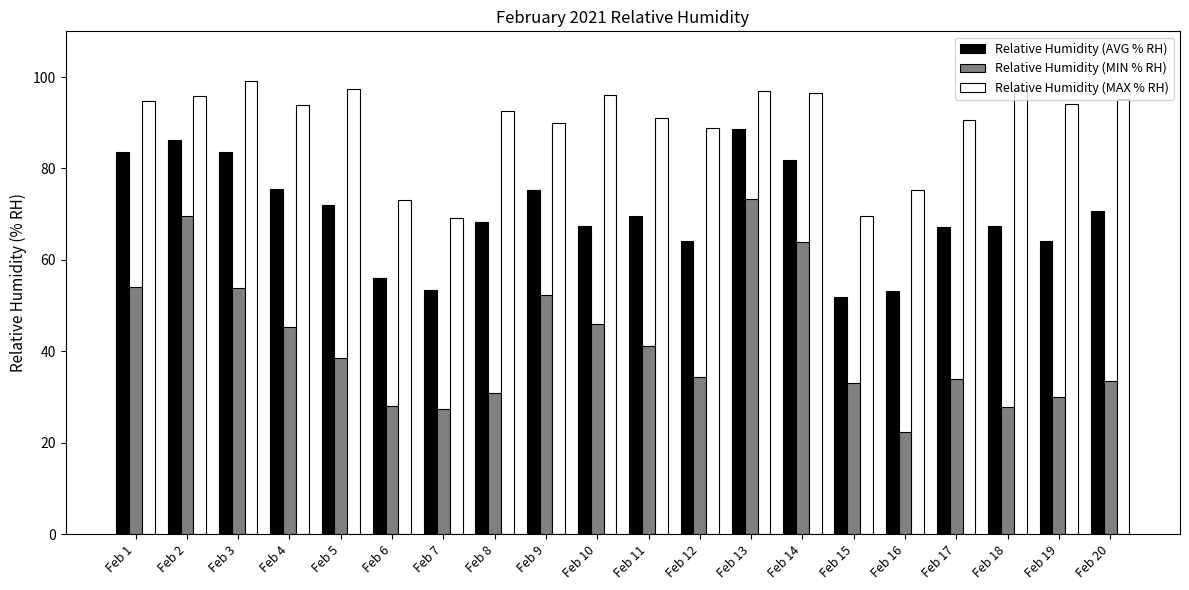

How many values in the Relative Humidity (MIN % RH) series exceed 38?

10